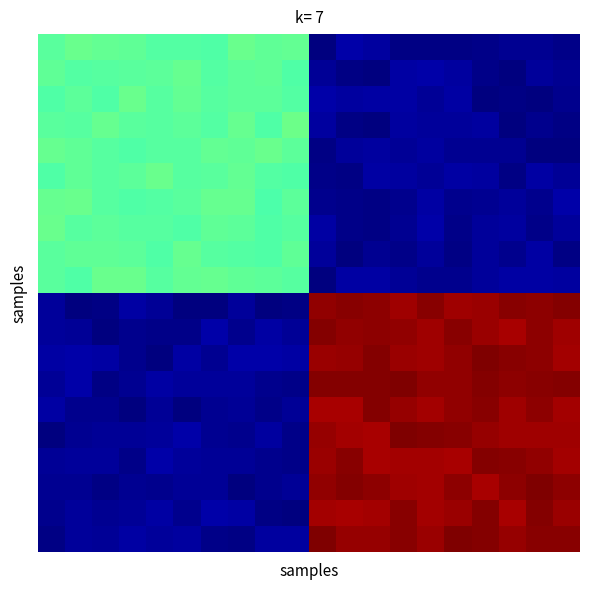

How many distinct data groups are displayed?

20